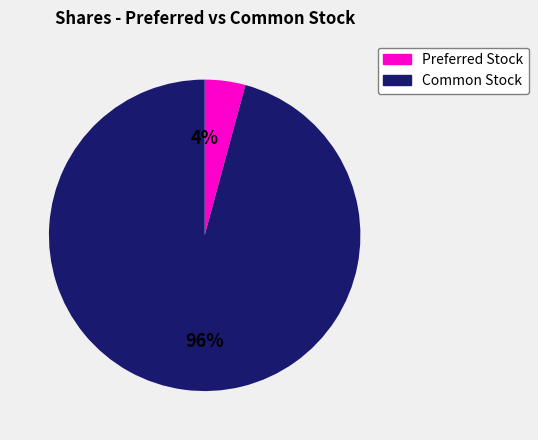

Is the sum of Common Stock and Preferred Stock greater than half?

Yes